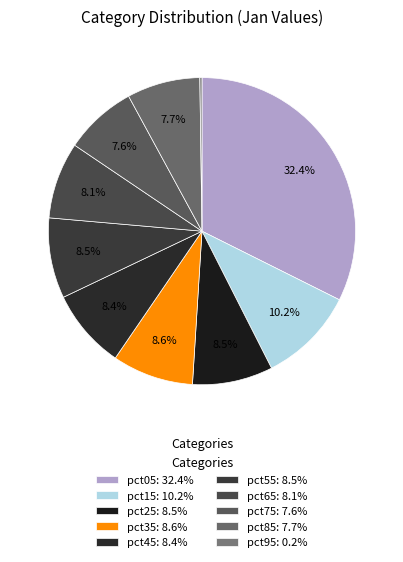

What is the ratio of the value at pct25 to the value at pct75?

1.1